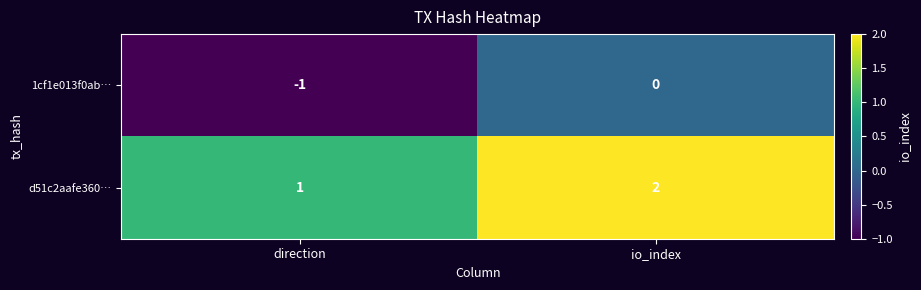

At which label does d51c2aafe360… reach its minimum?

direction